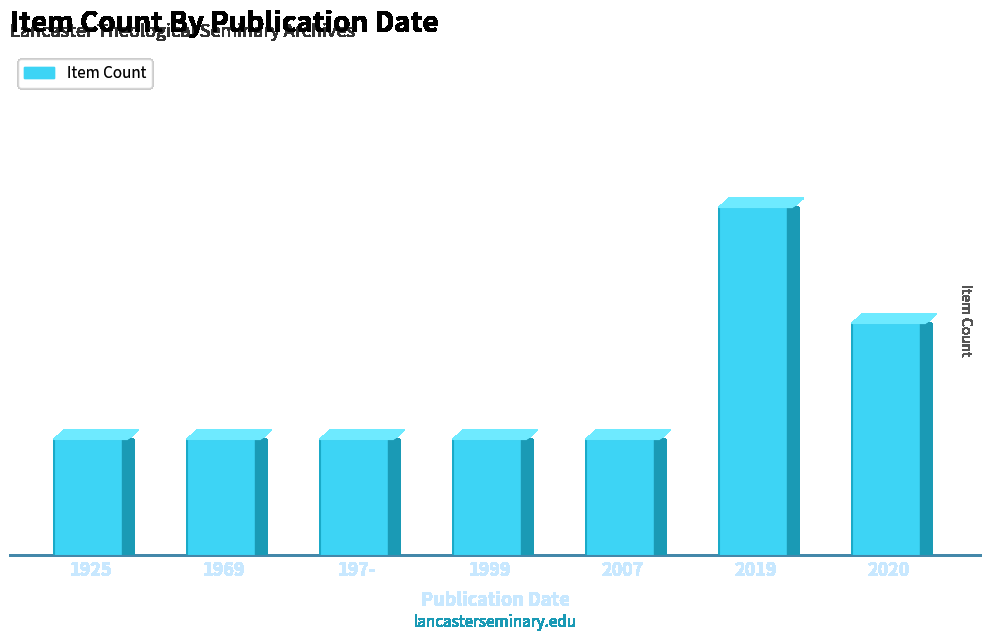

How many bars are there in total?

7